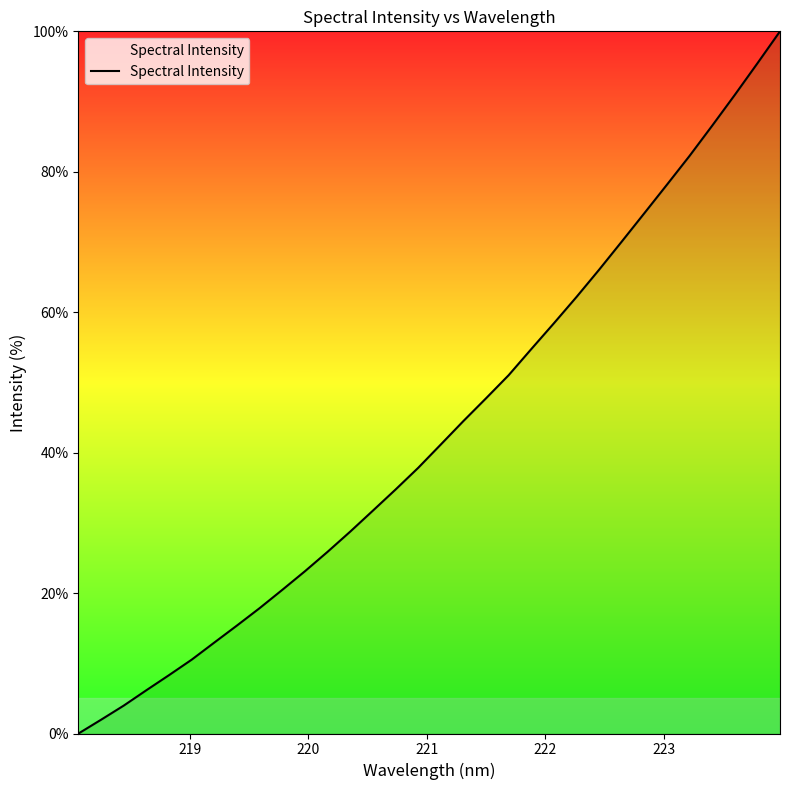

Reading left to right, extract all data points from this chart.

0.0	2.0	4.0	6.2	8.3	10.5	13.0	15.4	17.9	20.5	23.1	25.9	28.8	31.7	34.7	37.8	41.2	44.5	47.7	51.0	54.8	58.4	62.2	66.1	70.1	74.1	78.2	82.3	86.6	90.9	95.4	100.0